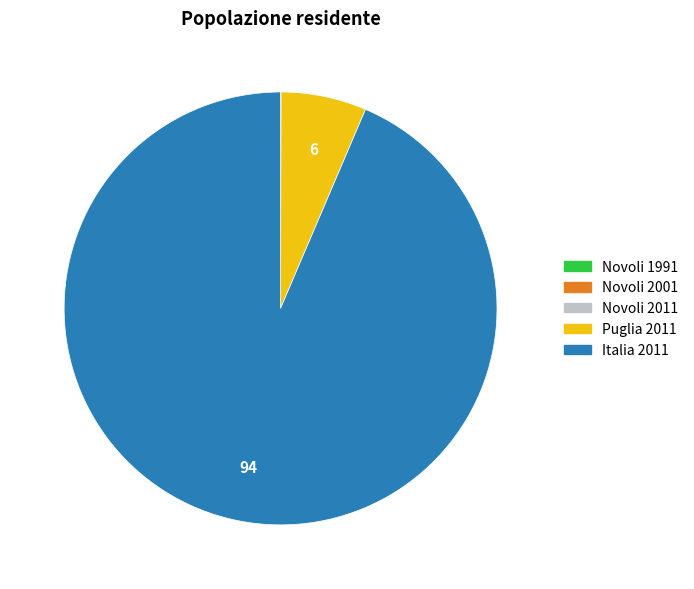

True or false: Puglia 2011 accounts for 6% of the total.

True